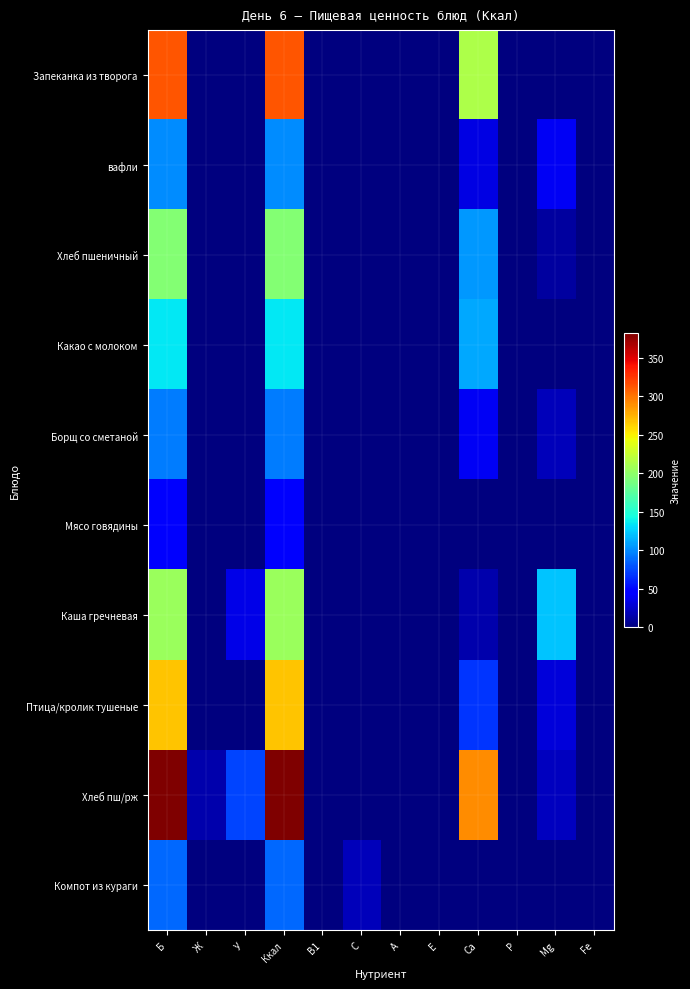

Which label corresponds to the smallest value in the chart?

Ж